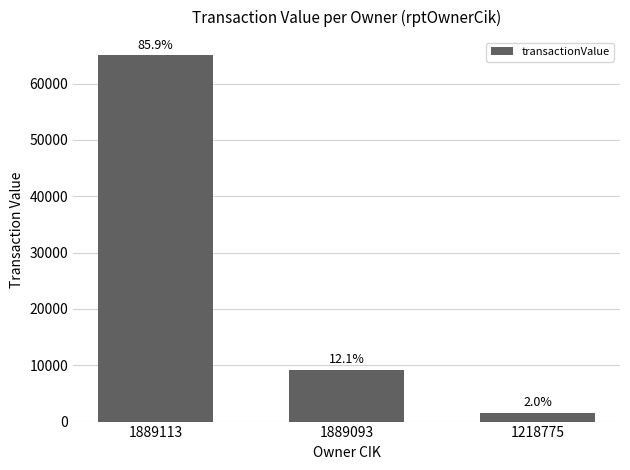

At which category does the chart reach its minimum across all series?

1218775